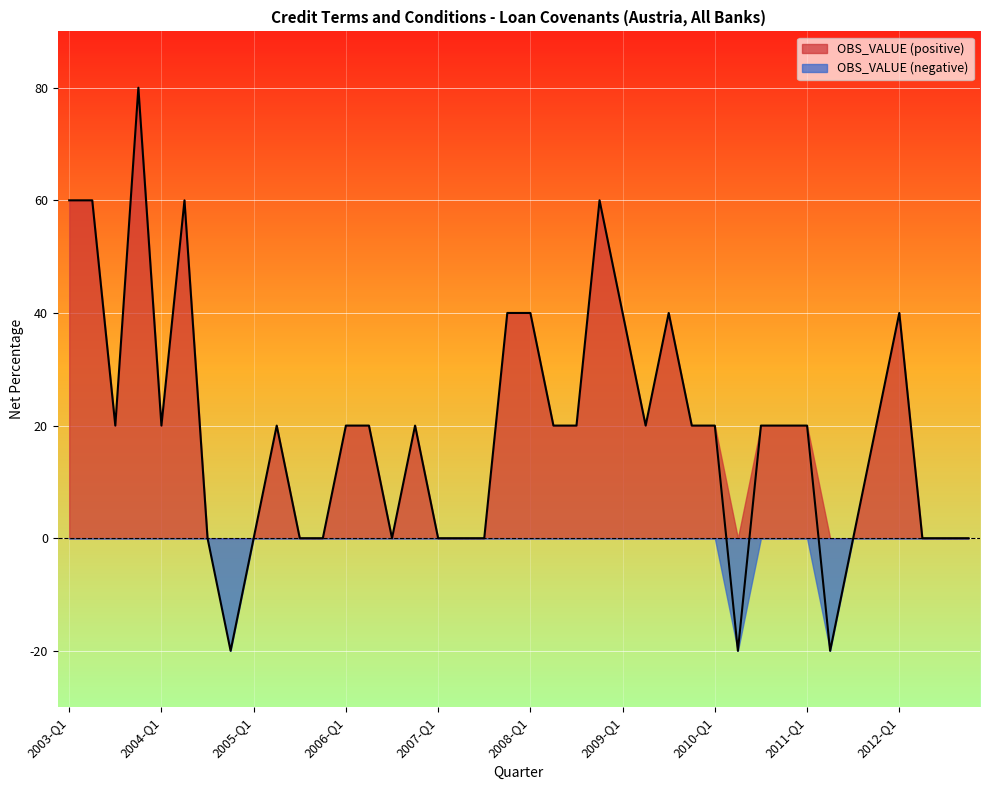

How many points are higher than both their immediate neighbors (excluding endpoints)?

7